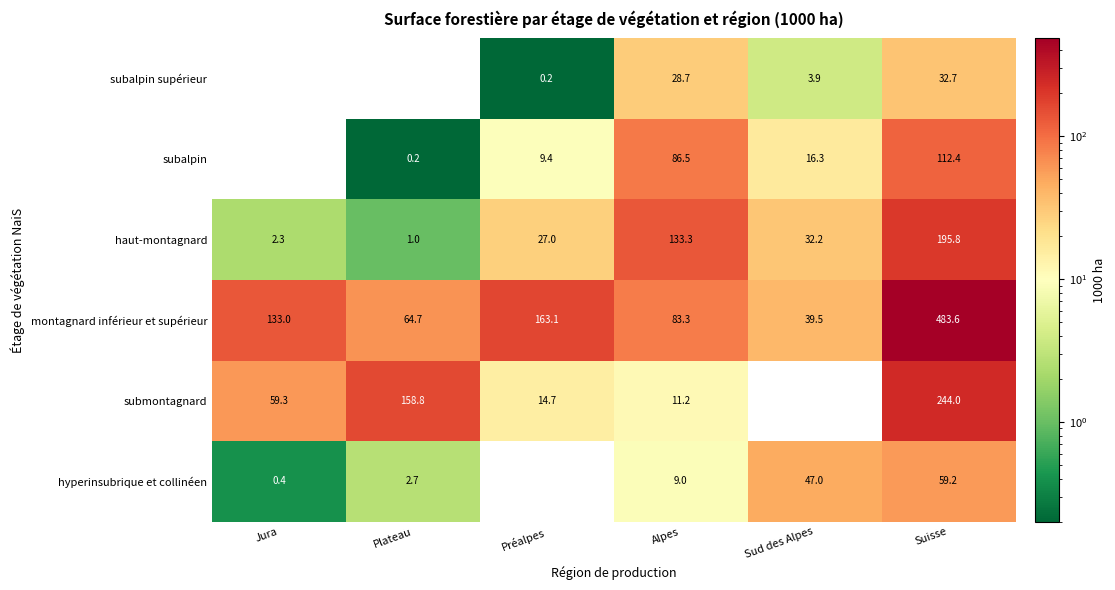

What is the maximum value shown in the chart?

483.6